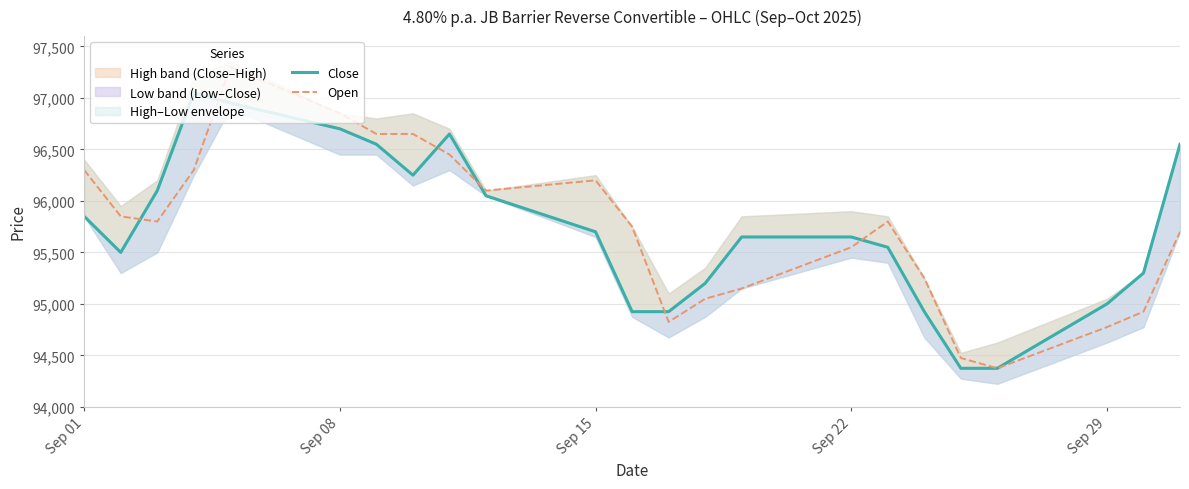

Reading right to left, what are all the values shown in this chart?

Close: 96550	95300	95000	94375	94375	94925	95550	95650	95650	95200	94925	94925	95700	96050	96650	96250	96550	96700	96950	97050	96100	95500	95850
Open: 95700	94925	94775	94375	94475	95250	95800	95550	95150	95050	94825	95750	96200	96100	96450	96650	96650	96850	97300	96300	95800	95850	96300